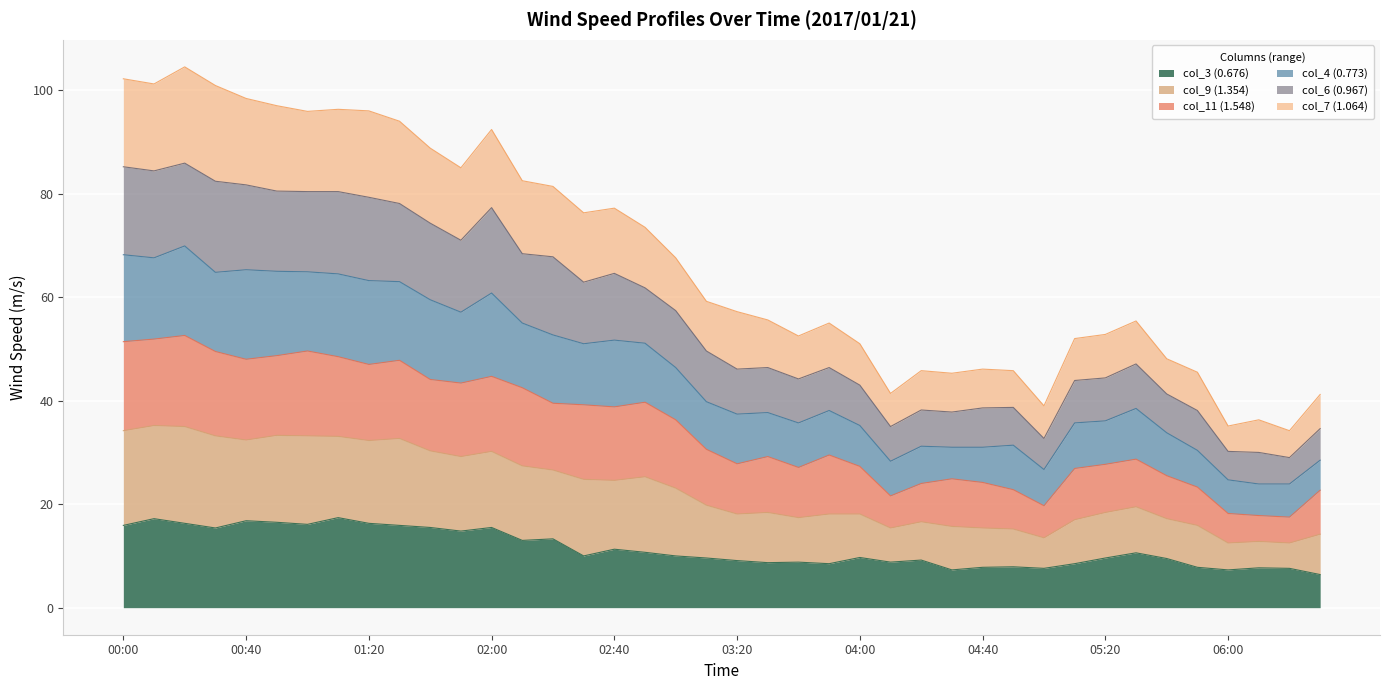

How many values in the col_3 (0.676) series are below 10?

20